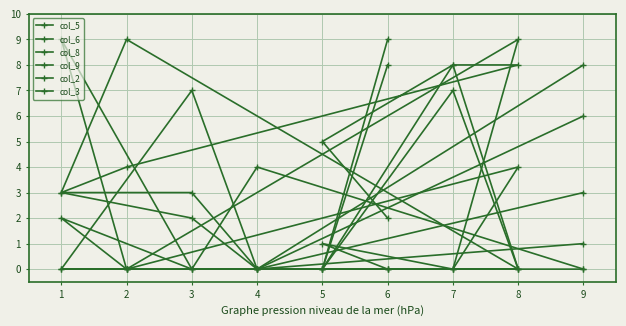

How many interior local valleys does the col_3 series have?

1